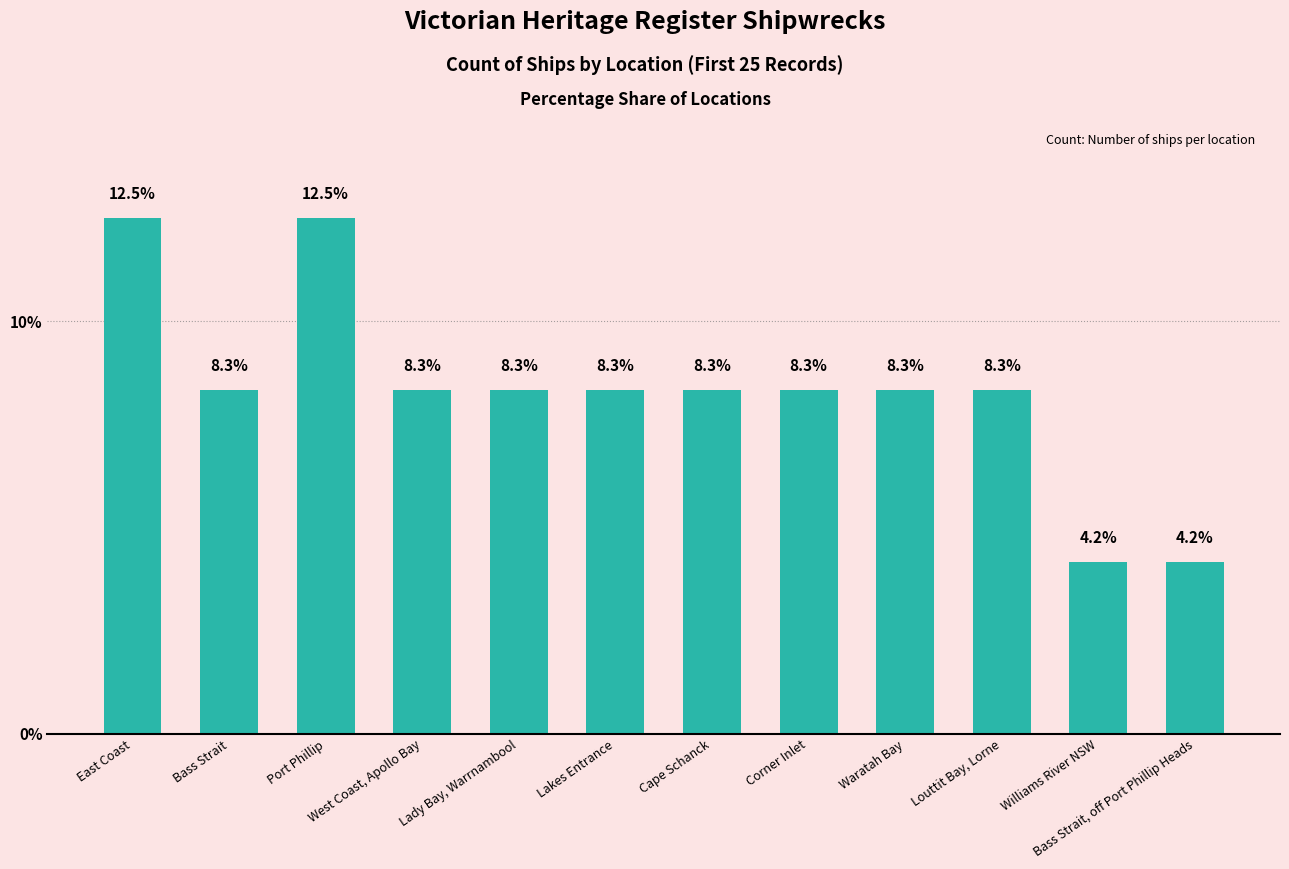

True or false: the data shows 4.2 at Bass Strait, off Port Phillip Heads.

True